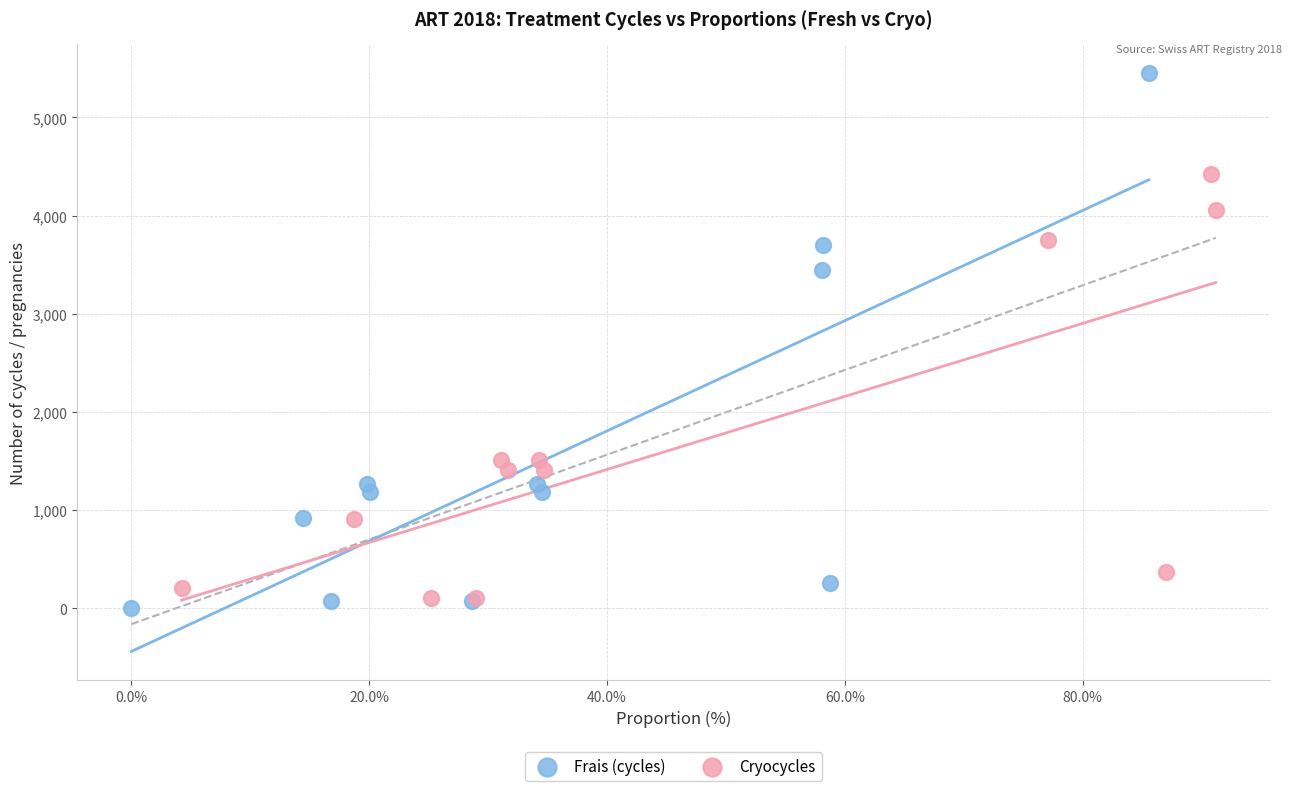

Which series reaches the minimum Y coordinate?

Frais (cycles)